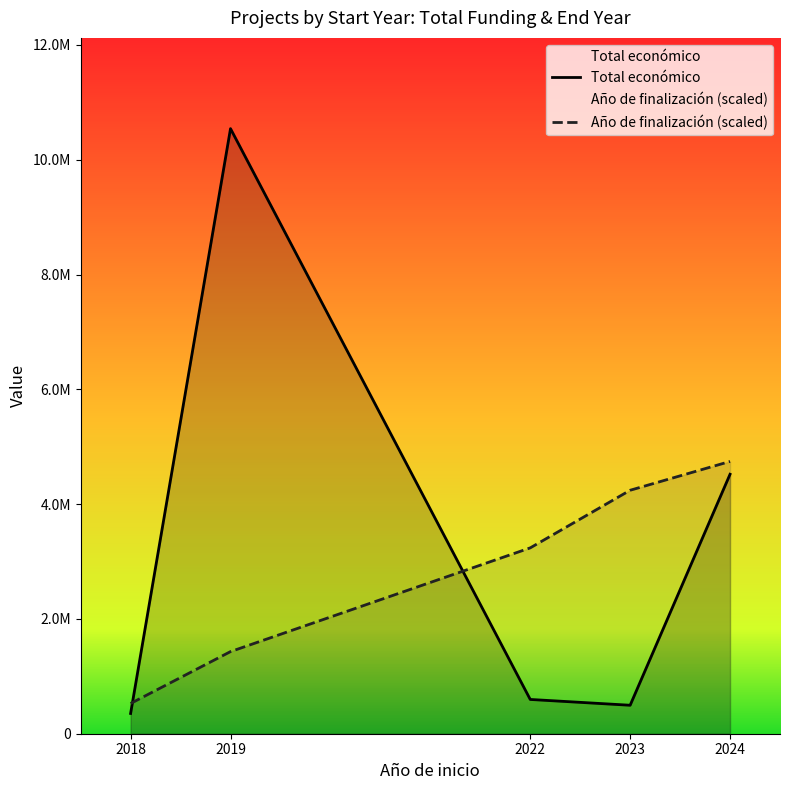

Does the chart display data point markers on the line(s)?

No